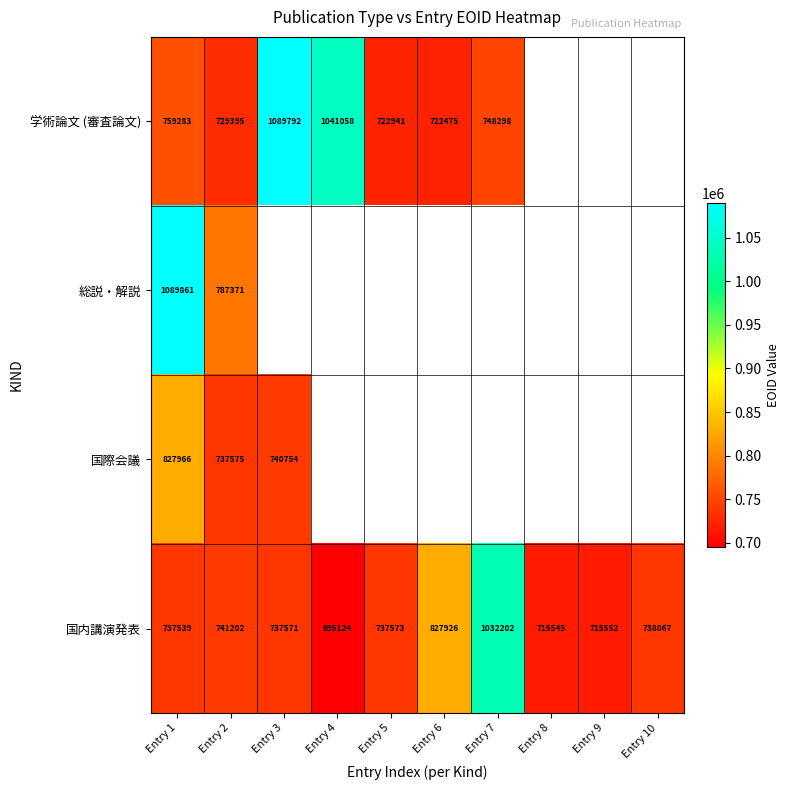

Count the number of categories in the chart.

10